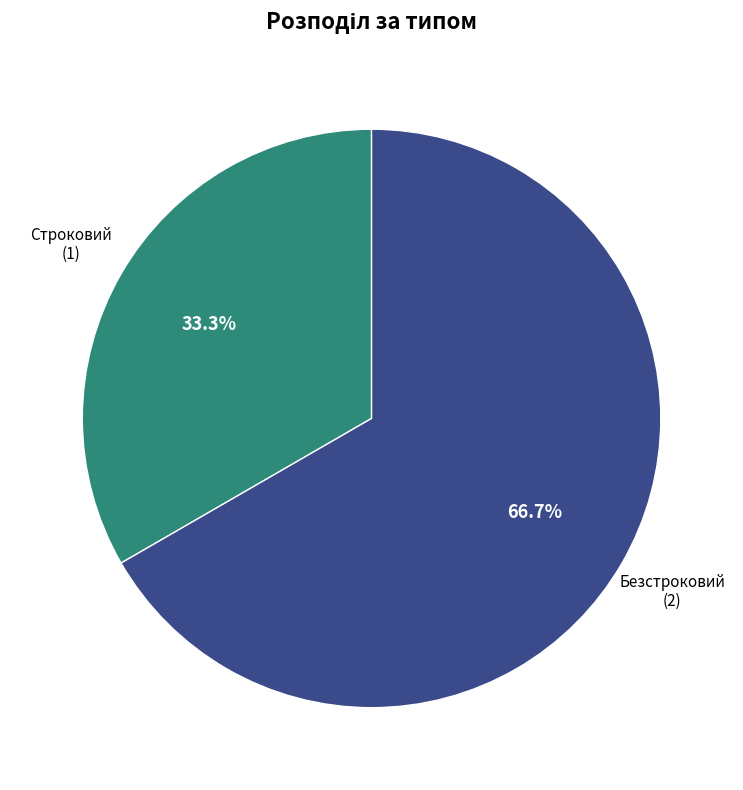

How many slices are in this pie chart?

2